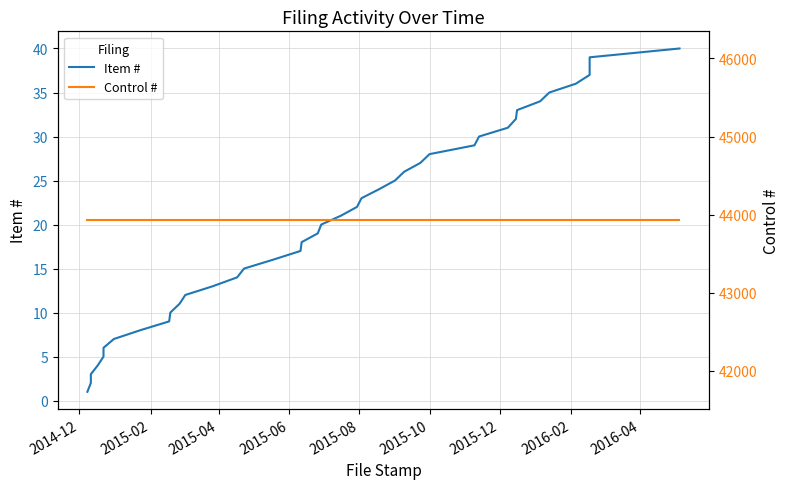

Which category has the lowest value in the Item # series?

2014-12